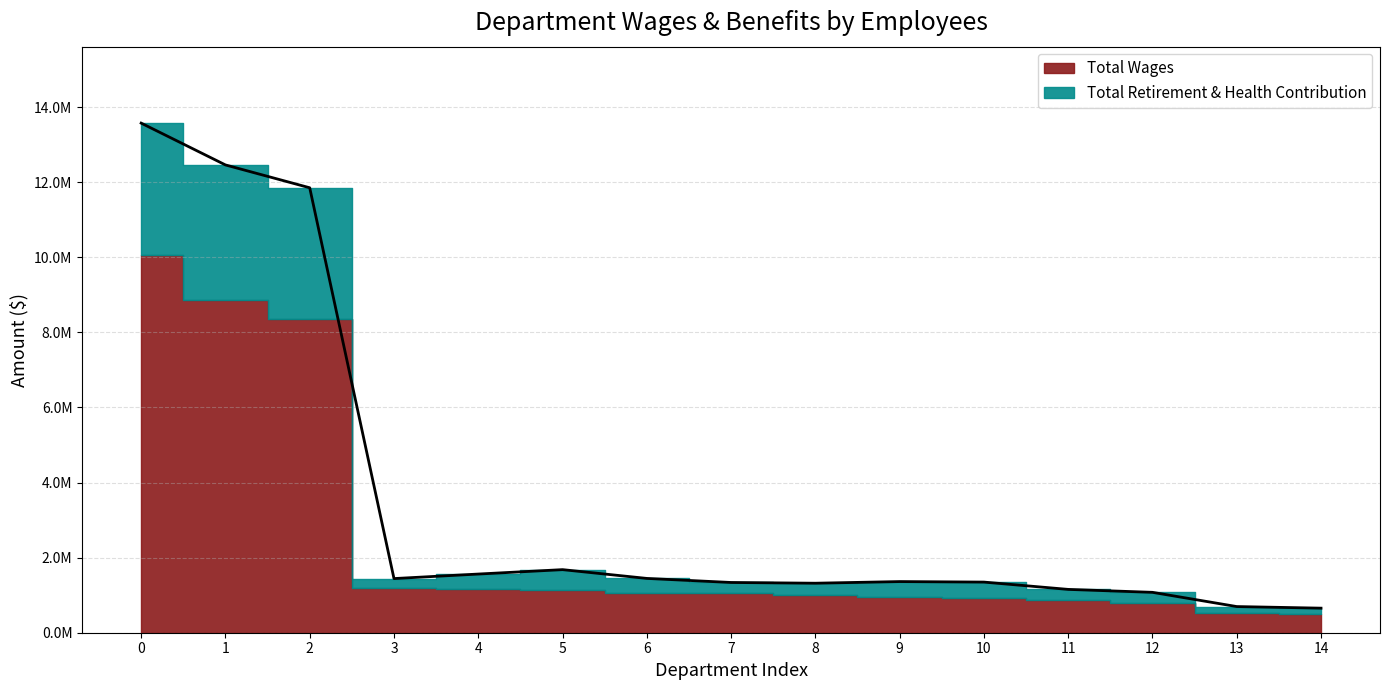

How many interior local valleys (lower than both neighbors) does the data have?

2